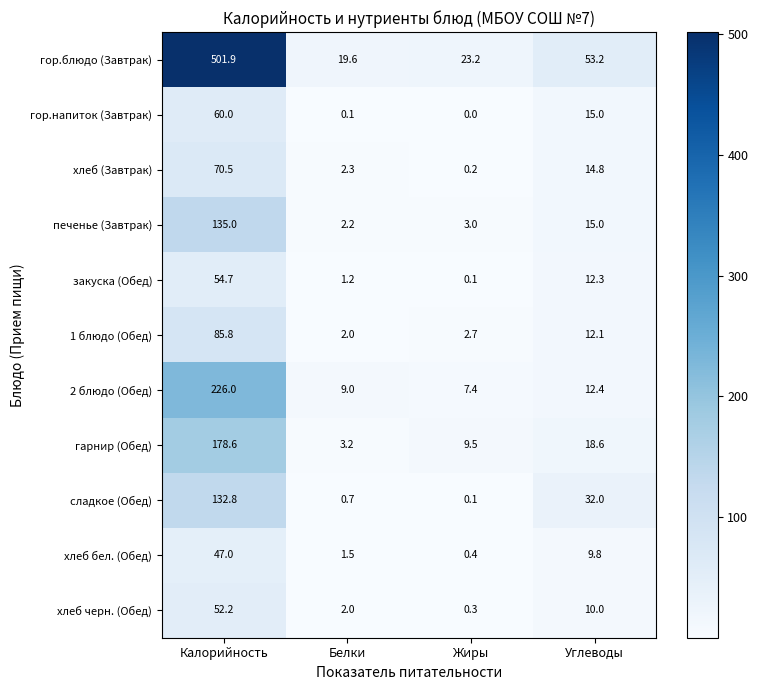

Is it true that 2 блюдо (Обед) equals 67.4 at Калорийность?

False